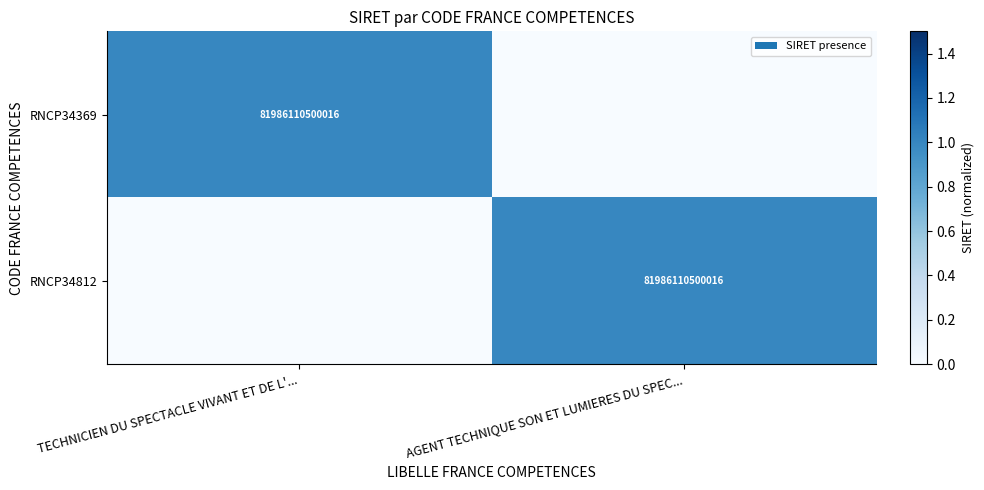

The value of RNCP34812 at AGENT TECHNIQUE SON ET LUMIERES DU SPEC... is 81986110500016. True or false?

True